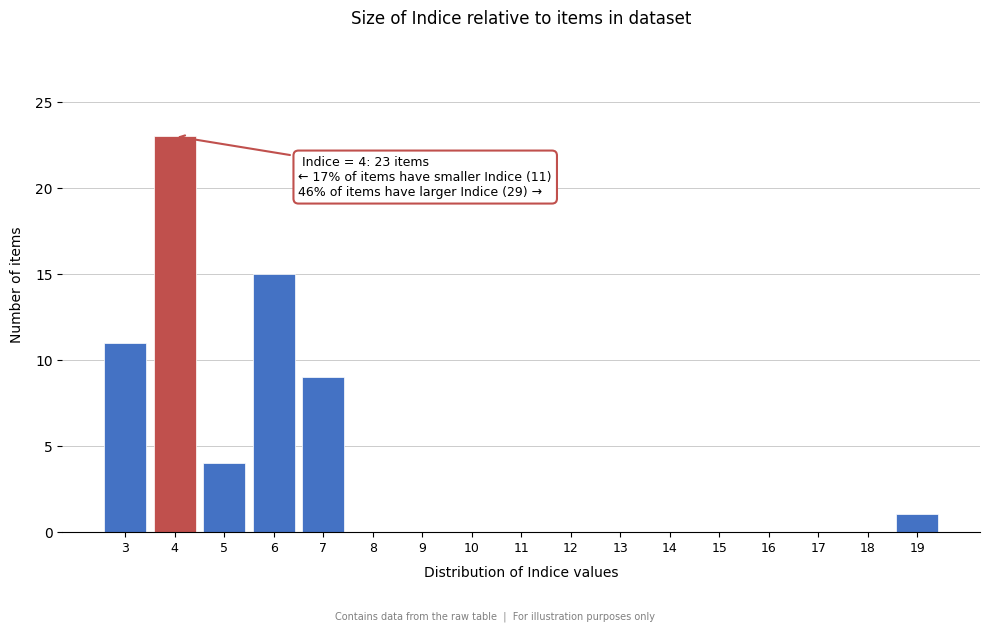

Over which range of the x-axis is the bar tallest?

3.5 to 4.5